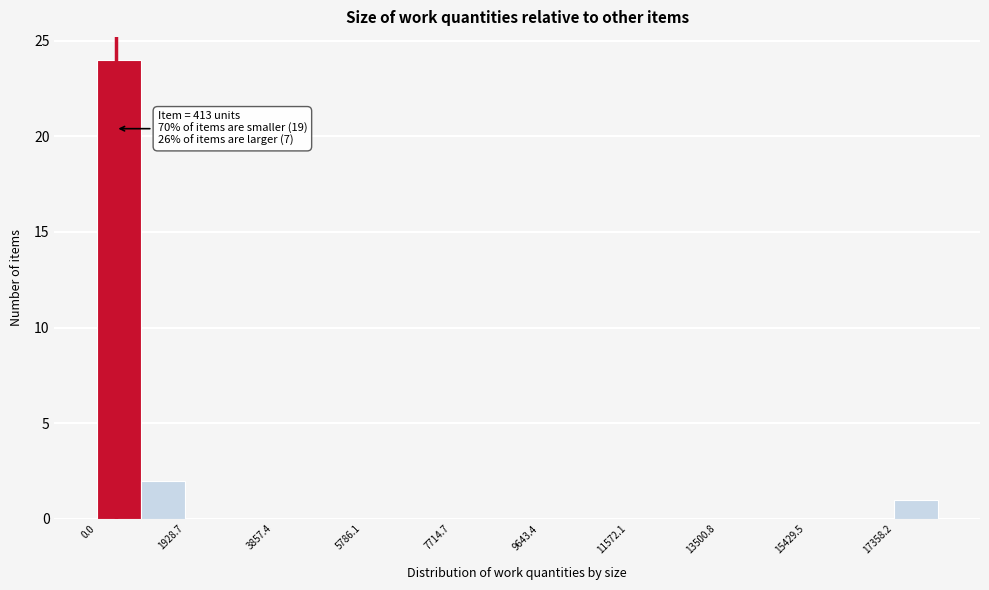

Over which range of the x-axis is the bar tallest?

0 to 1000